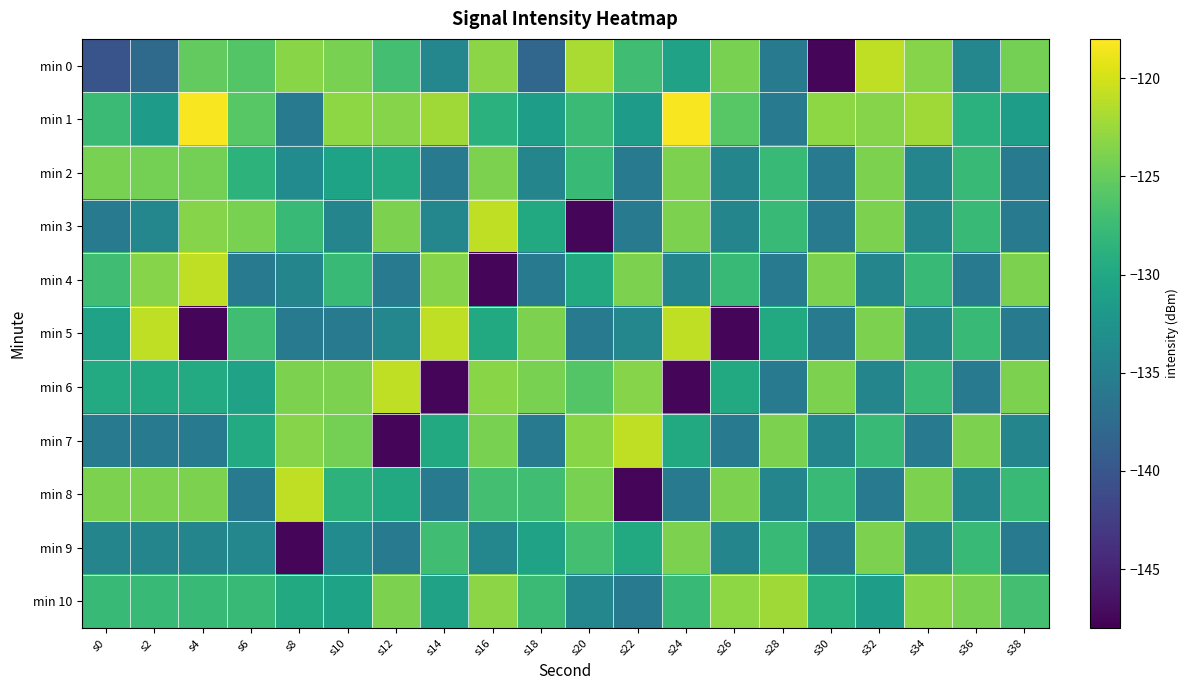

What is the total value across all series at s28?

-1436.1